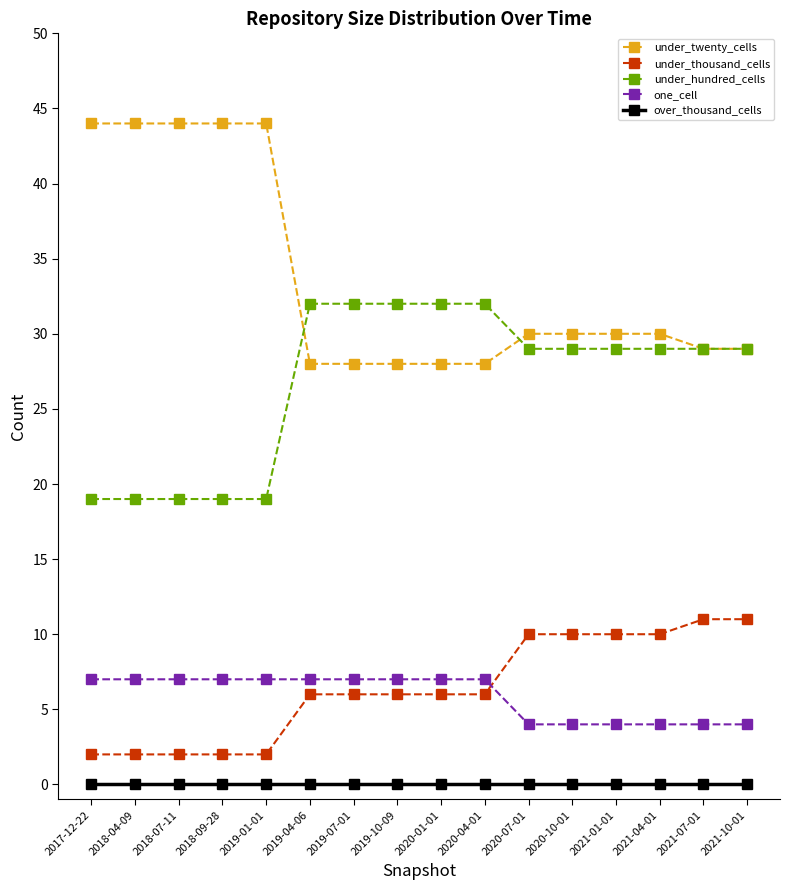

What is the label of the 4th point from the right?

2021-01-01